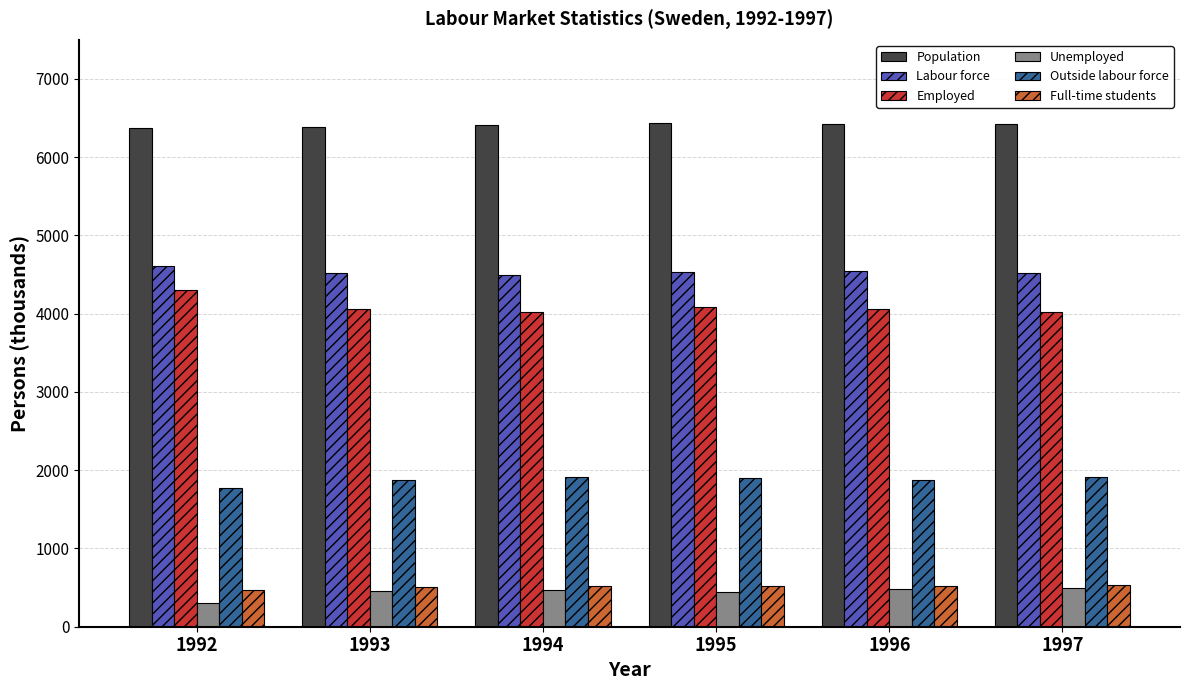

Does the chart contain stacked bars?

No